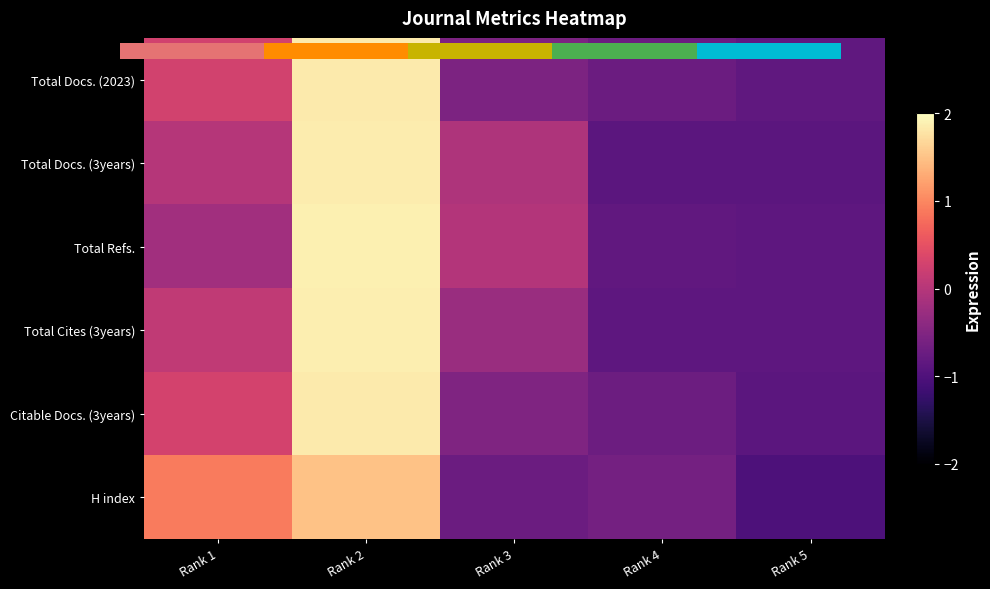

The Total Cites (3years) series shows 0.1 at Rank 1. True or false?

True